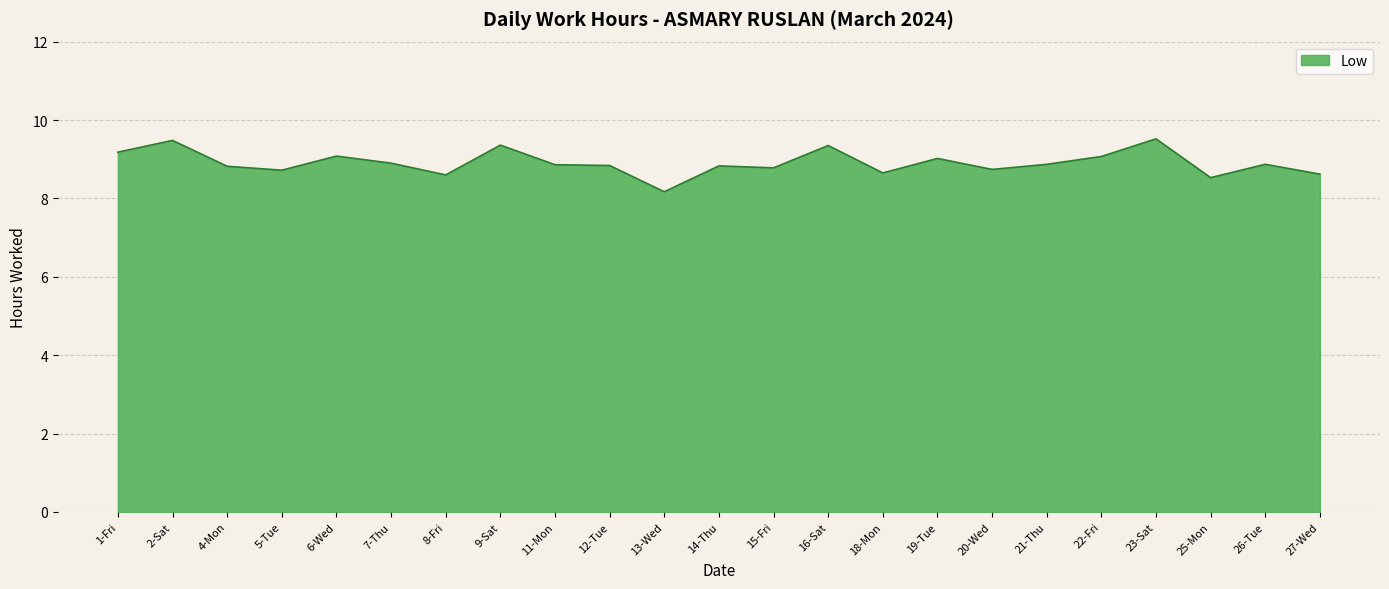

What is the difference between the second highest and minimum values?

1.3